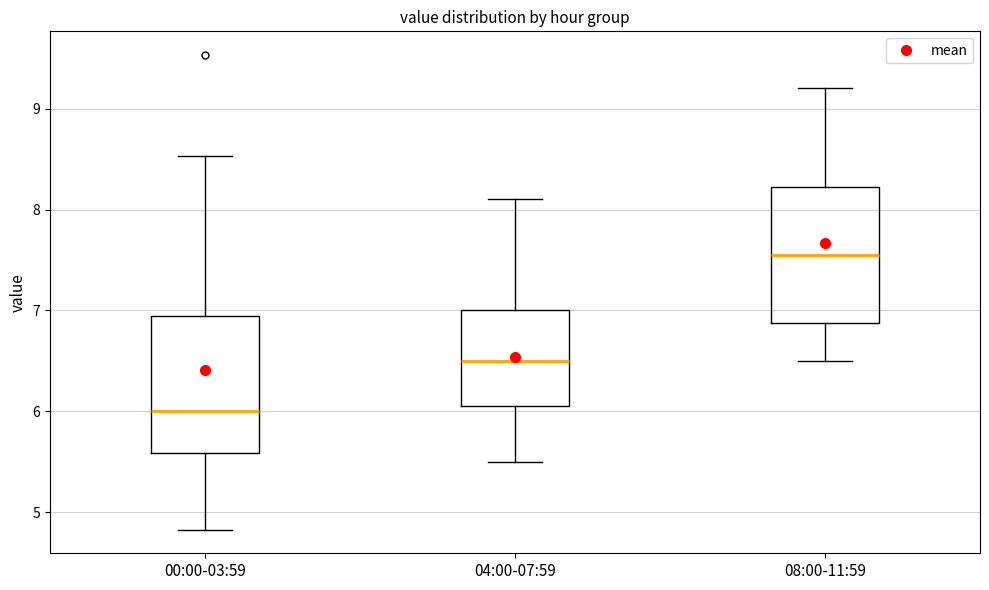

Reading left to right, transcribe this box plot: for each box, give where its median line is, the range the box spans, and where its two whiskers end, as read against the y-axis. The values are not printed on the chart, so give them approximately, as read against the axis.

00:00-03:59: median 6.0, box 5.6 to 6.9, whiskers 4.8 to 8.5
04:00-07:59: median 6.5, box 6.1 to 7.0, whiskers 5.5 to 8.1
08:00-11:59: median 7.6, box 6.9 to 8.2, whiskers 6.5 to 9.2